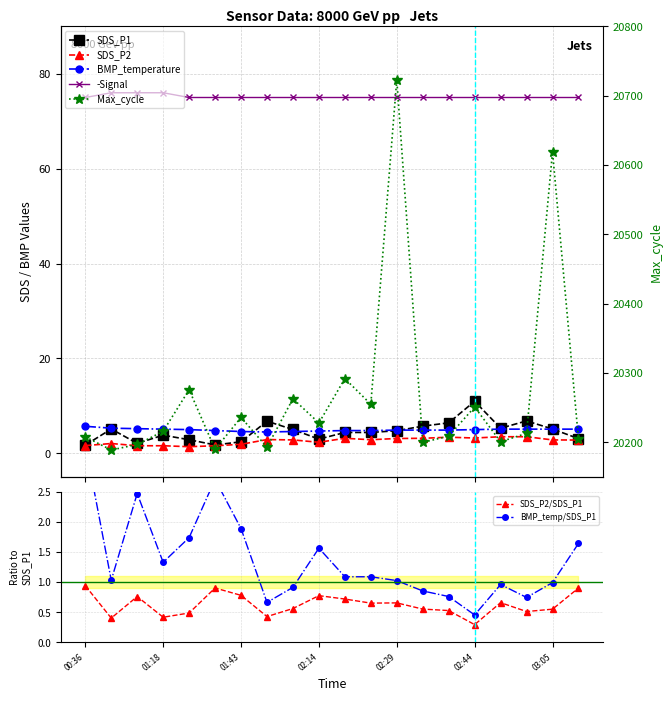

True or false: SDS_P2/SDS_P1 has more than 0 interior local peaks.

True